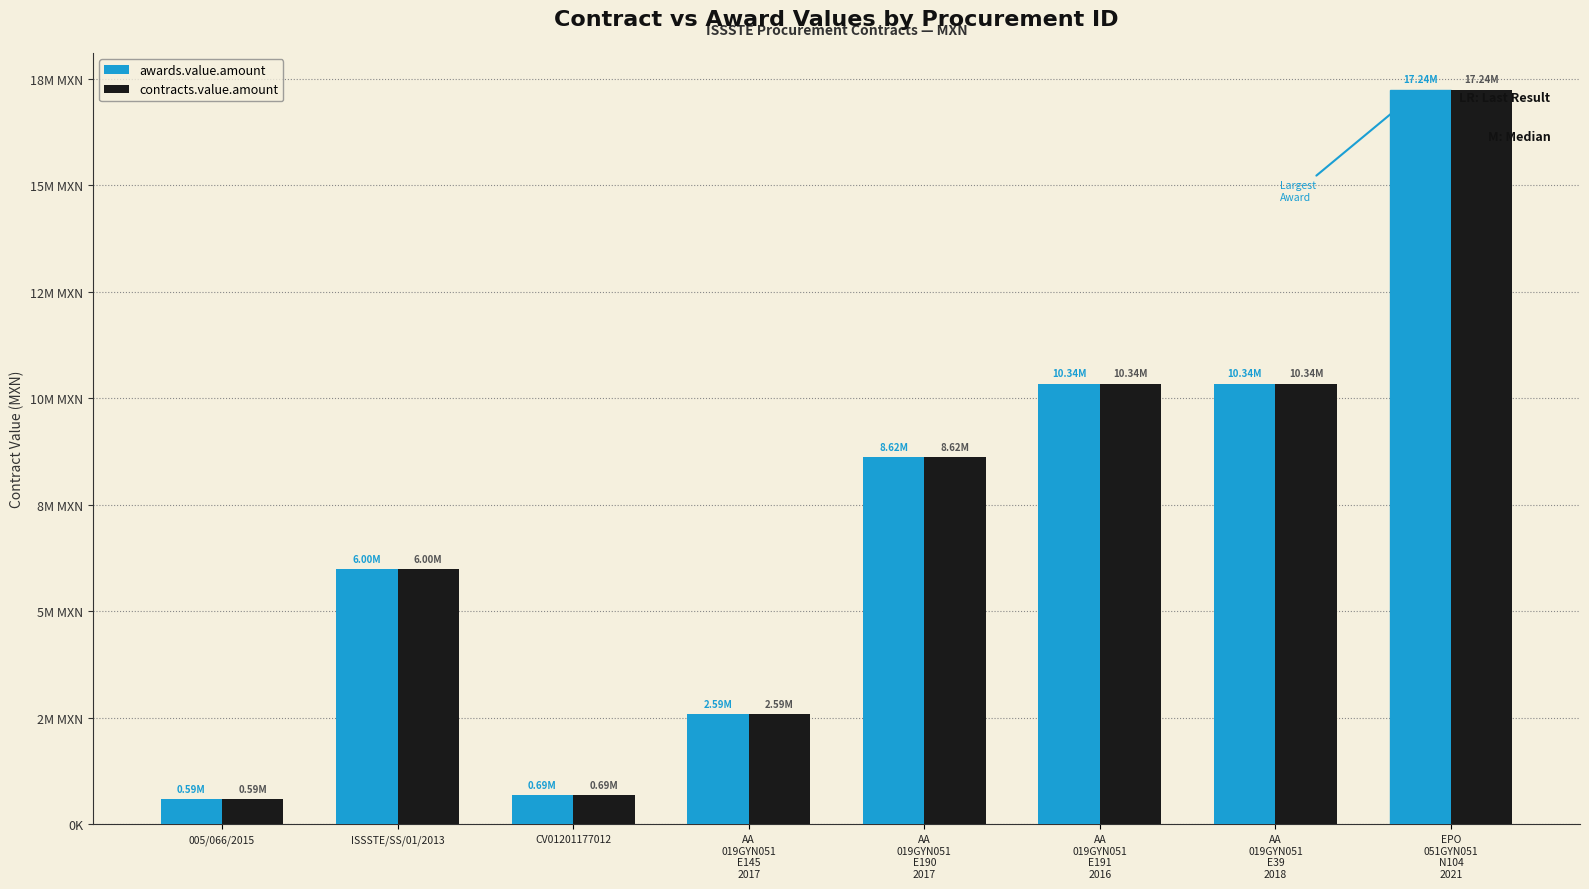

What is the lowest value of the contracts.value.amount series?

587934.3